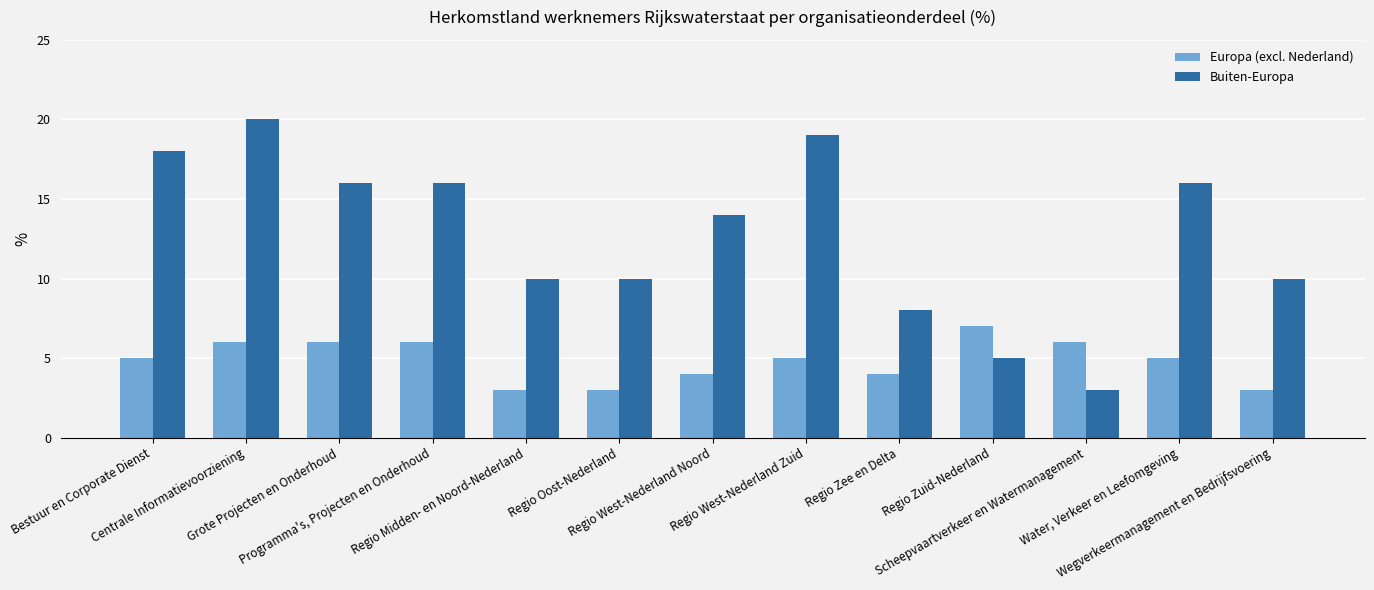

At which category is the sum across all series the highest?

Centrale Informatievoorziening